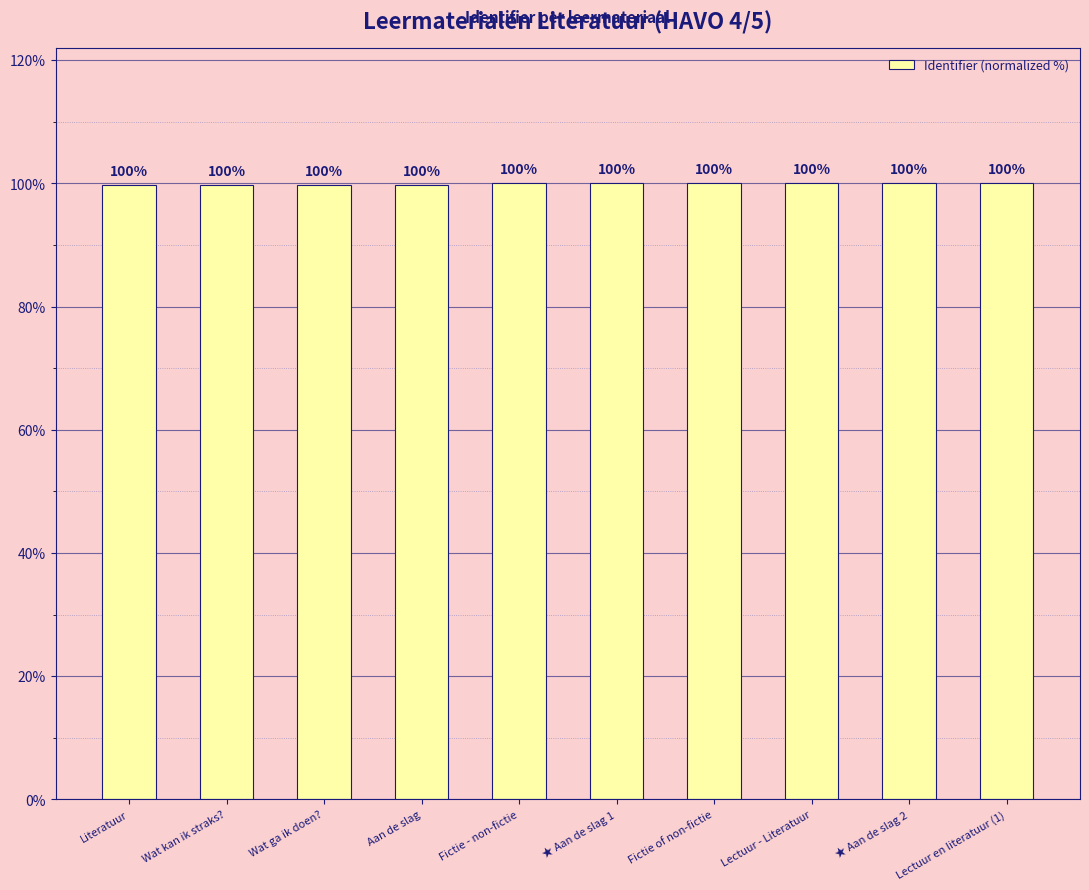

At which label is the value closest to 99?

Literatuur